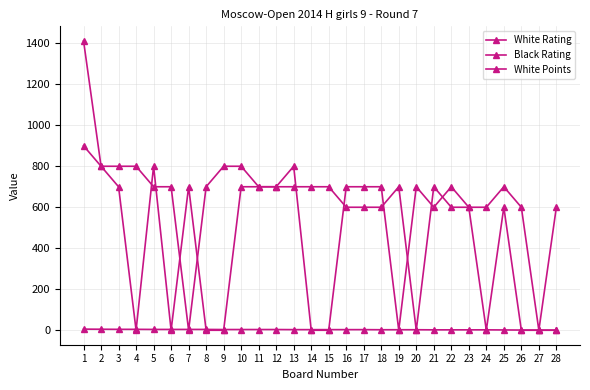

List the series in order of their peak value, lowest first.

White Points, White Rating, Black Rating